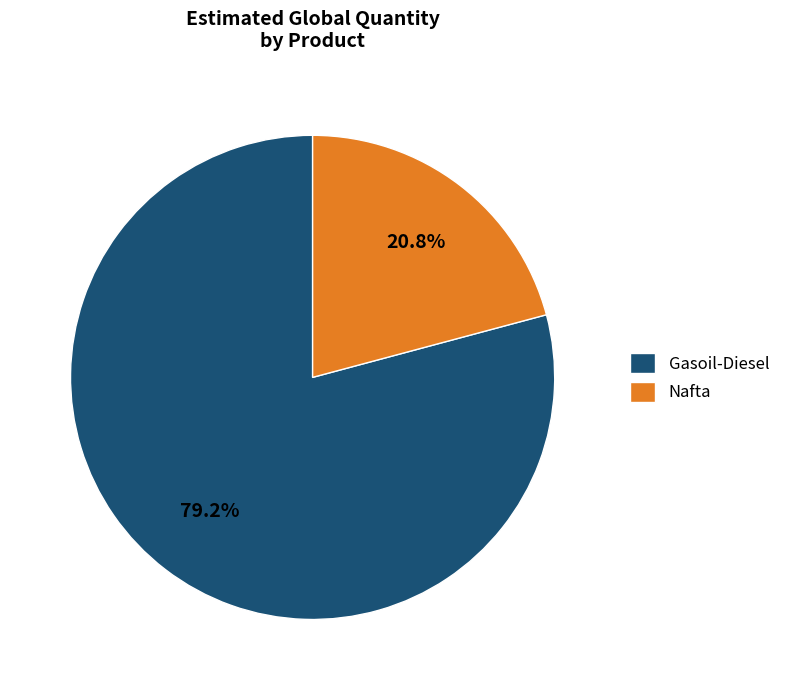

Which has a higher value, Gasoil-Diesel or Nafta?

Gasoil-Diesel